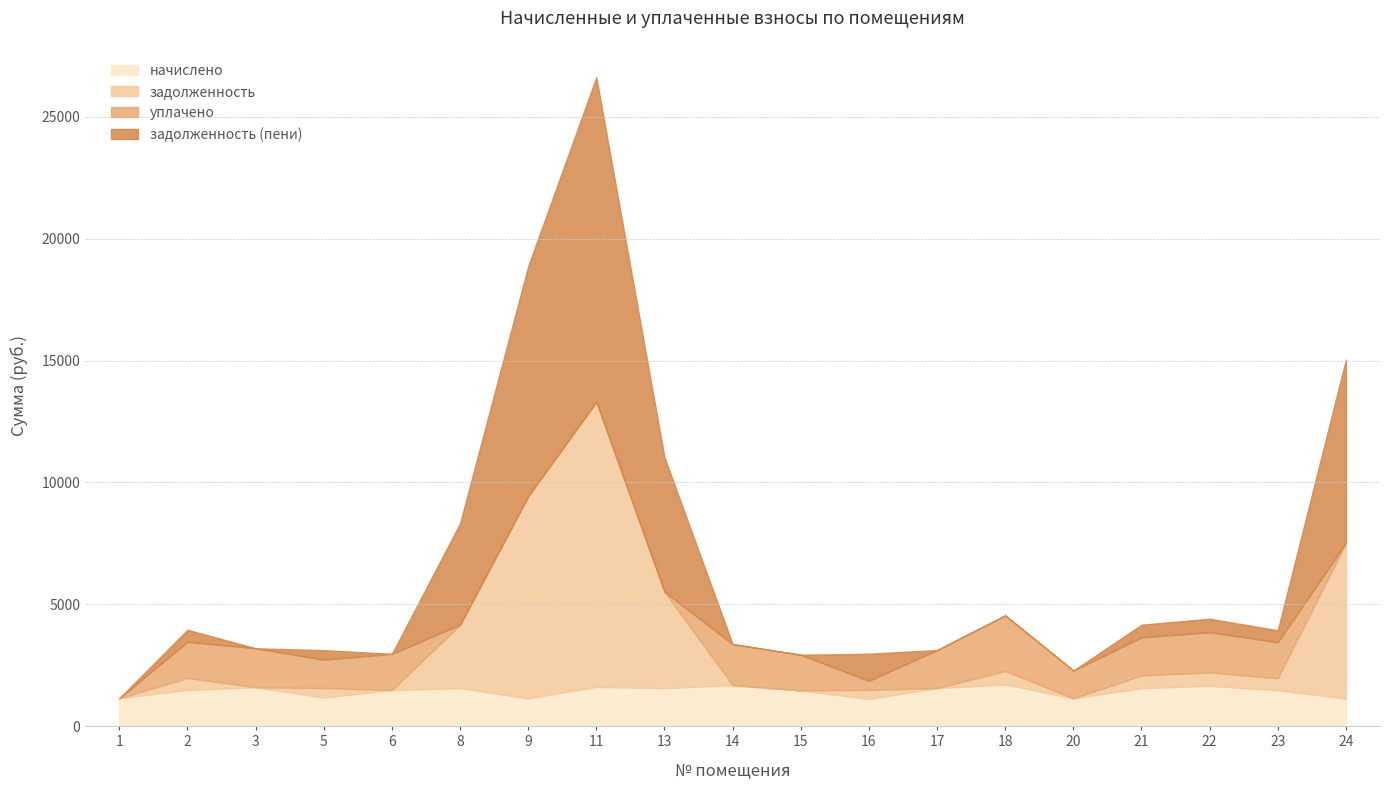

Which series changed the most between 11 and 18?

задолженность (пени)